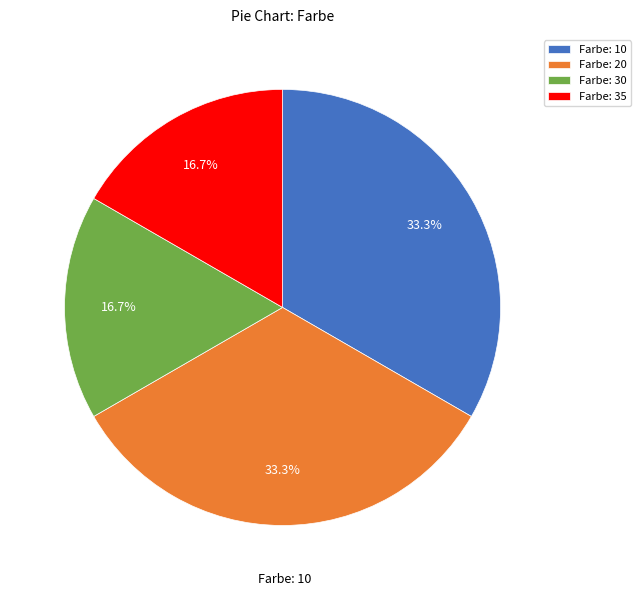

Approximately how many times larger is the value at Farbe: 10 compared to Farbe: 20?

1.0